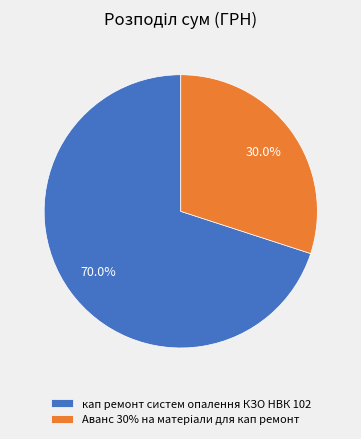

What percentage do кап ремонт систем опалення КЗО НВК 102 and Аванс 30% на матерiали для кап ремонт together represent?

100.0%